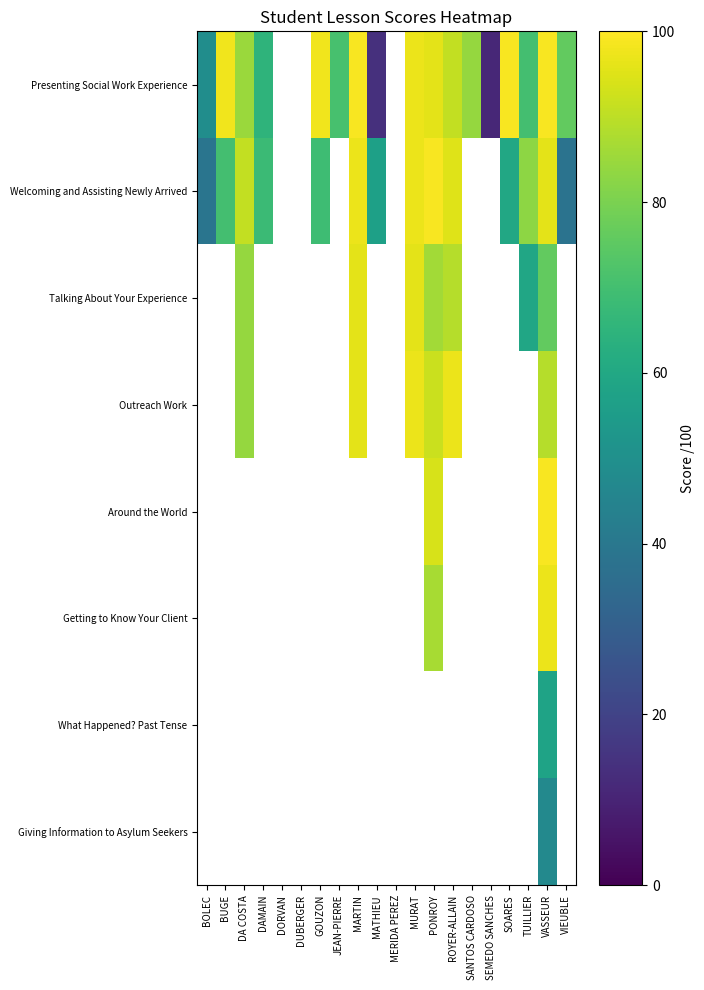

How many data points does each series have?

20